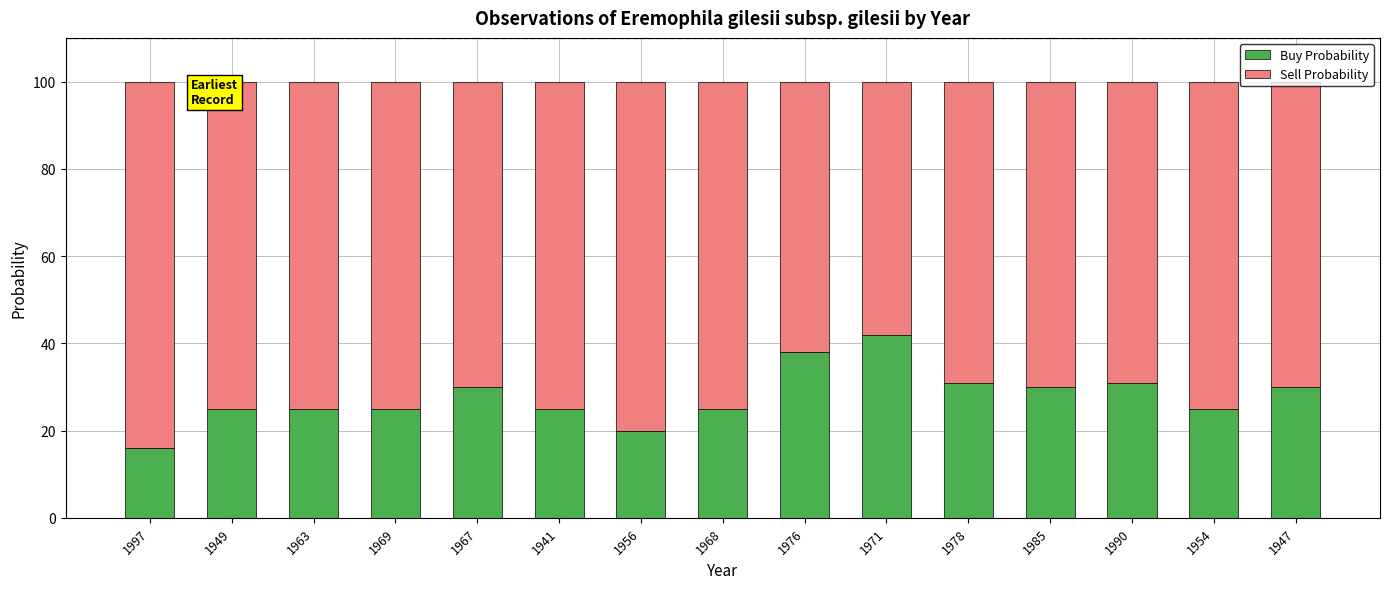

What is the minimum value for Buy Probability?

16